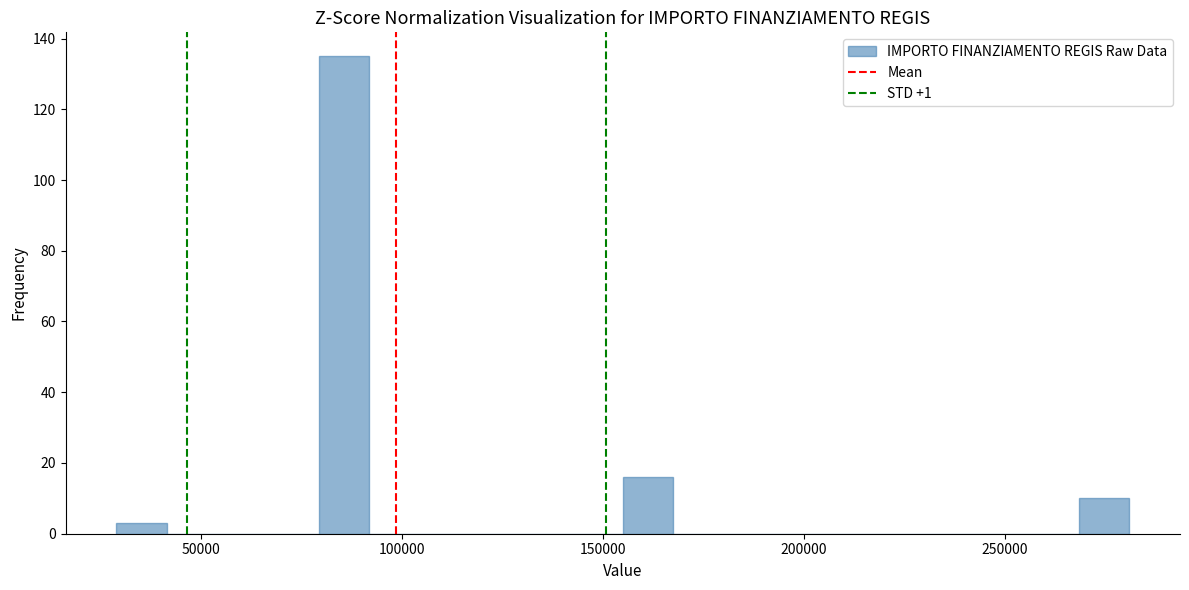

Around what value on the x-axis is the tallest bar? Give the approximate position of its centre, as read against the axis.

85000